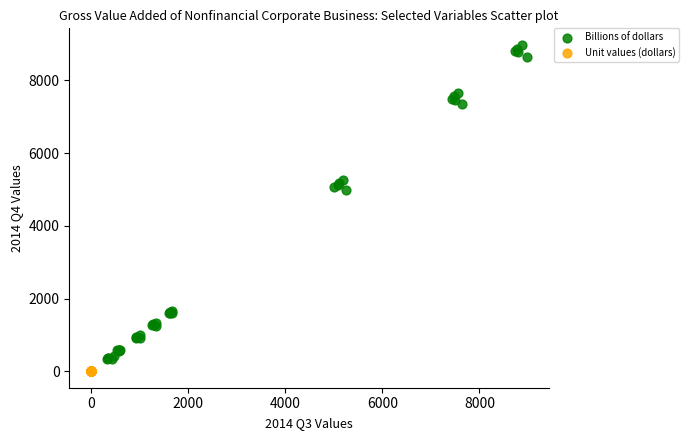

Which series has the largest Y range (max minus min)?

Billions of dollars